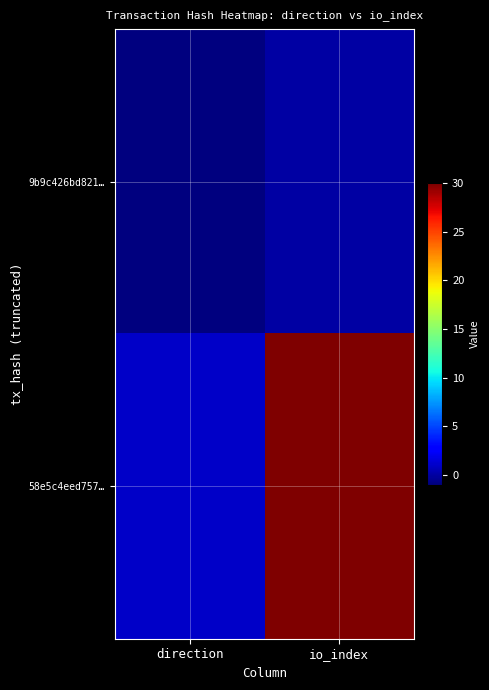

At which category is the sum across all series the highest?

io_index